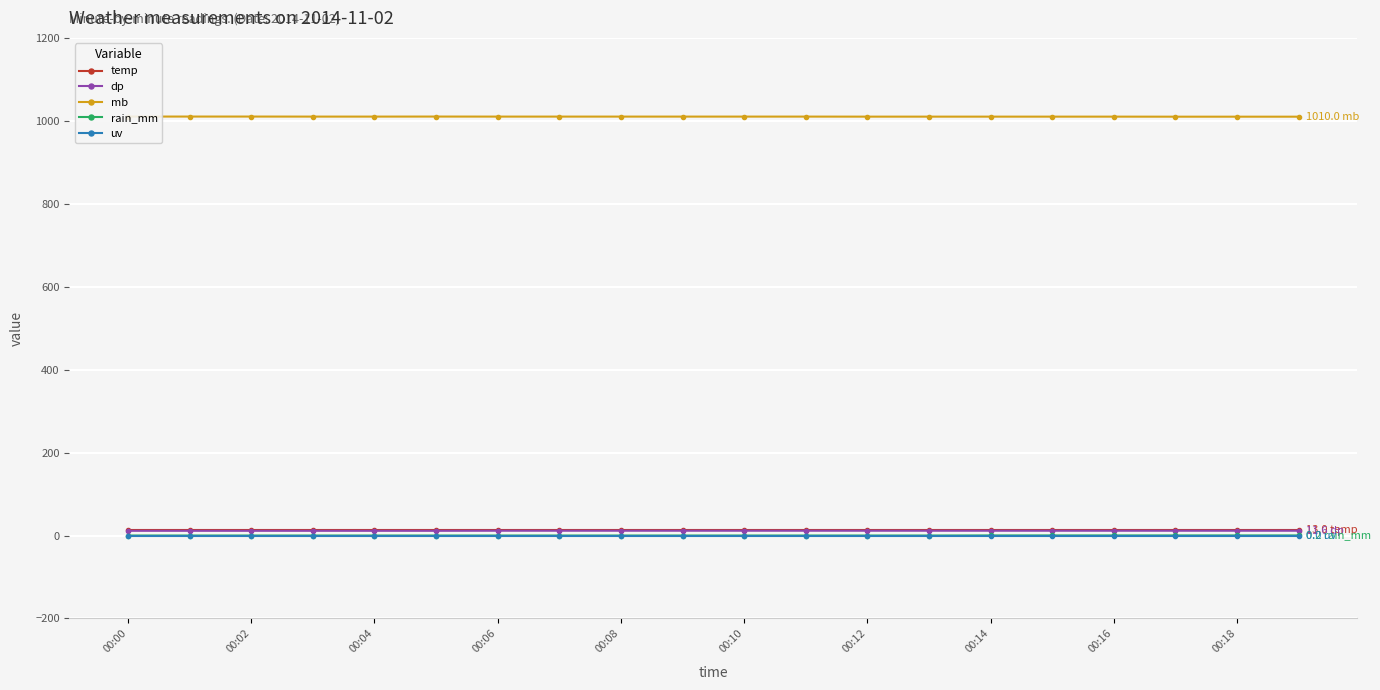

True or false: rain_mm and uv cross at least once.

False